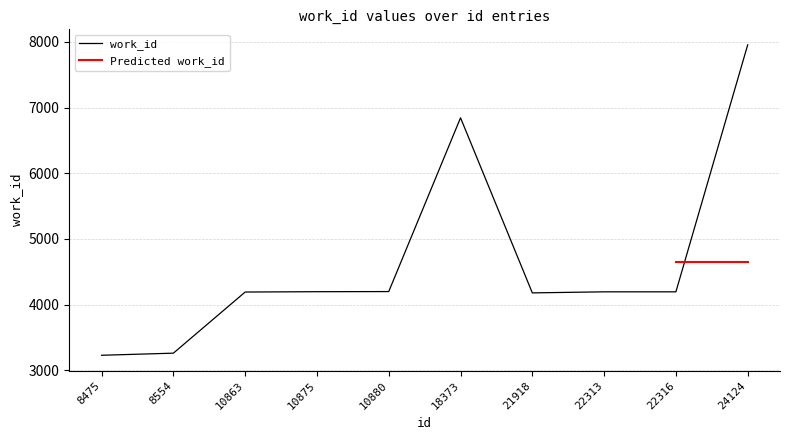

What is the average value?

4643